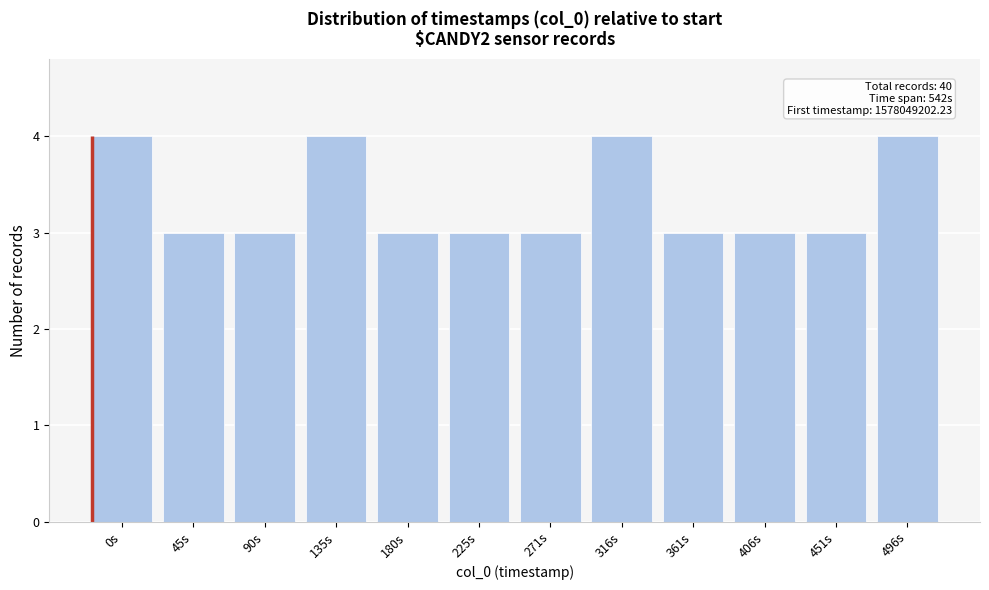

Reading left to right, what are all the values shown in this chart?

4	3	3	4	3	3	3	4	3	3	3	4